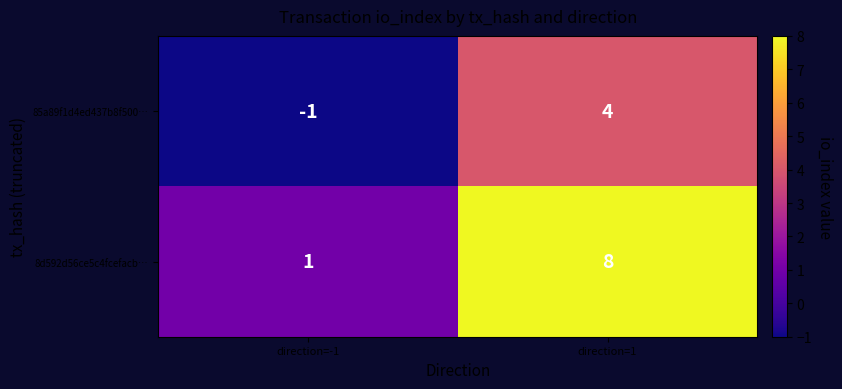

Reading left to right, transcribe all the data shown in this chart.

85a89f1d4ed437b8f500…: direction=-1=-1	direction=1=4
8d592d56ce5c4fcefacb…: direction=-1=1	direction=1=8